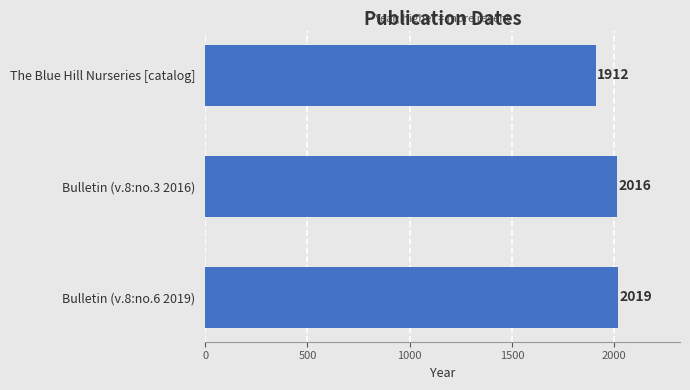

List the labels in order of value, largest first.

Bulletin (v.8:no.6 2019), Bulletin (v.8:no.3 2016), The Blue Hill Nurseries [catalog]